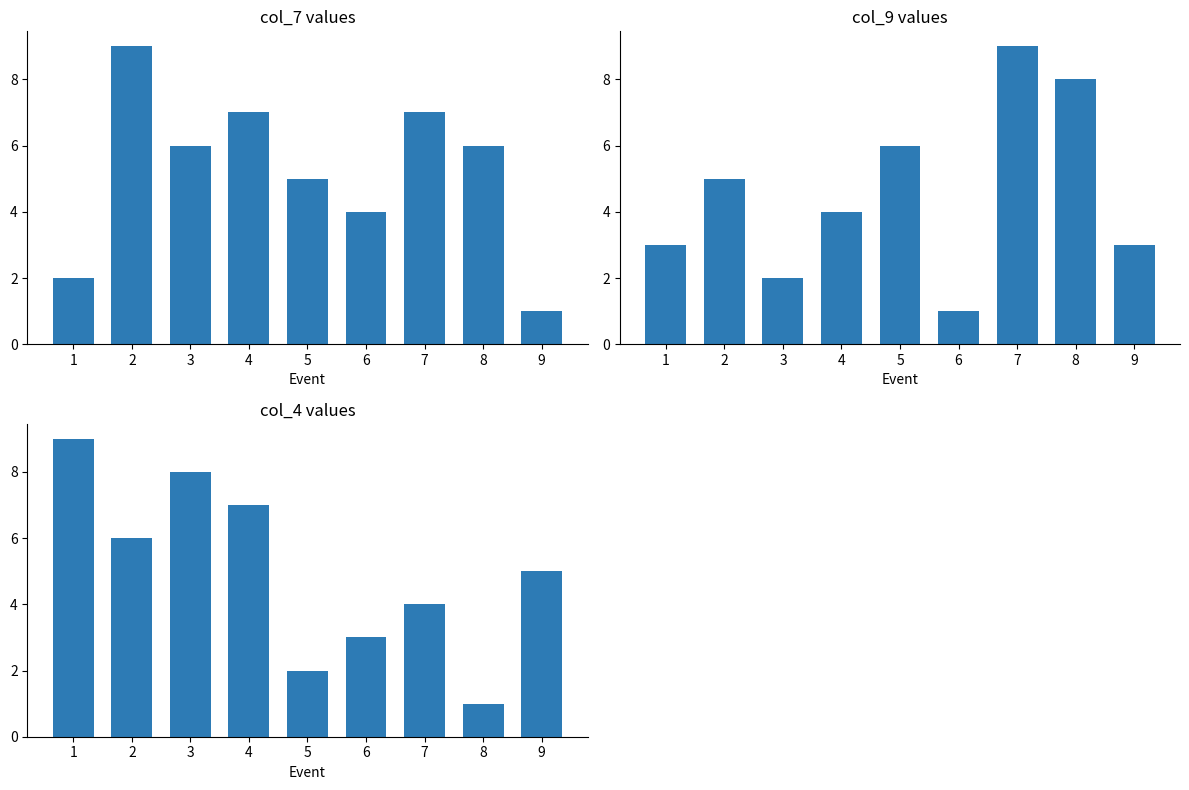

Which category has the lowest value in the col_9 series?

6